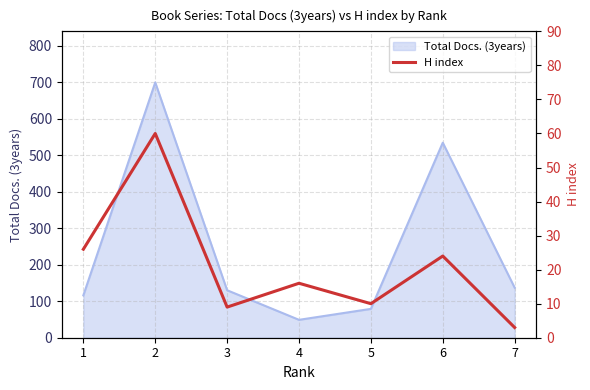

The value of Total Docs. (3years) at 5 is 43. True or false?

False